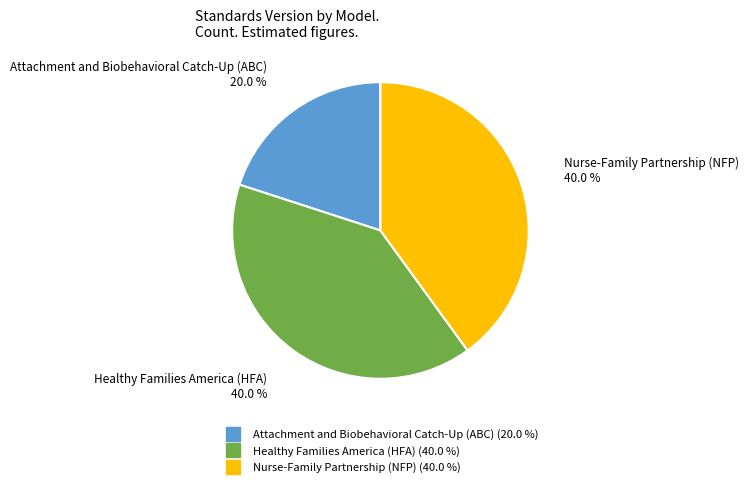

Approximately how many times larger is the value at Attachment and Biobehavioral Catch-Up (ABC) compared to Nurse-Family Partnership (NFP)?

0.5